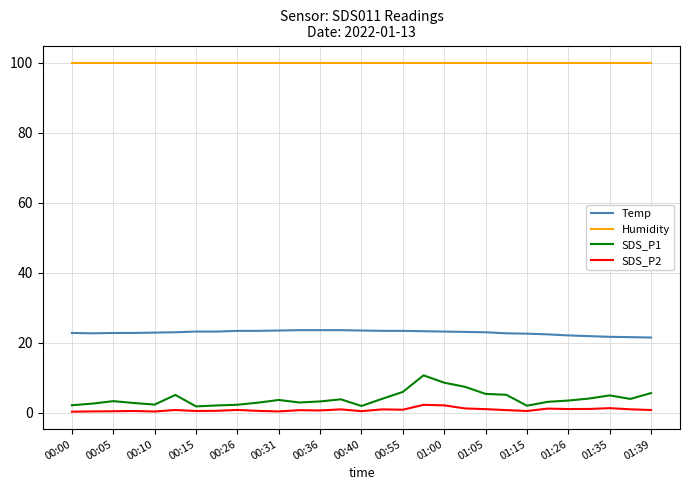

True or false: SDS_P1 and Humidity cross at least once.

False